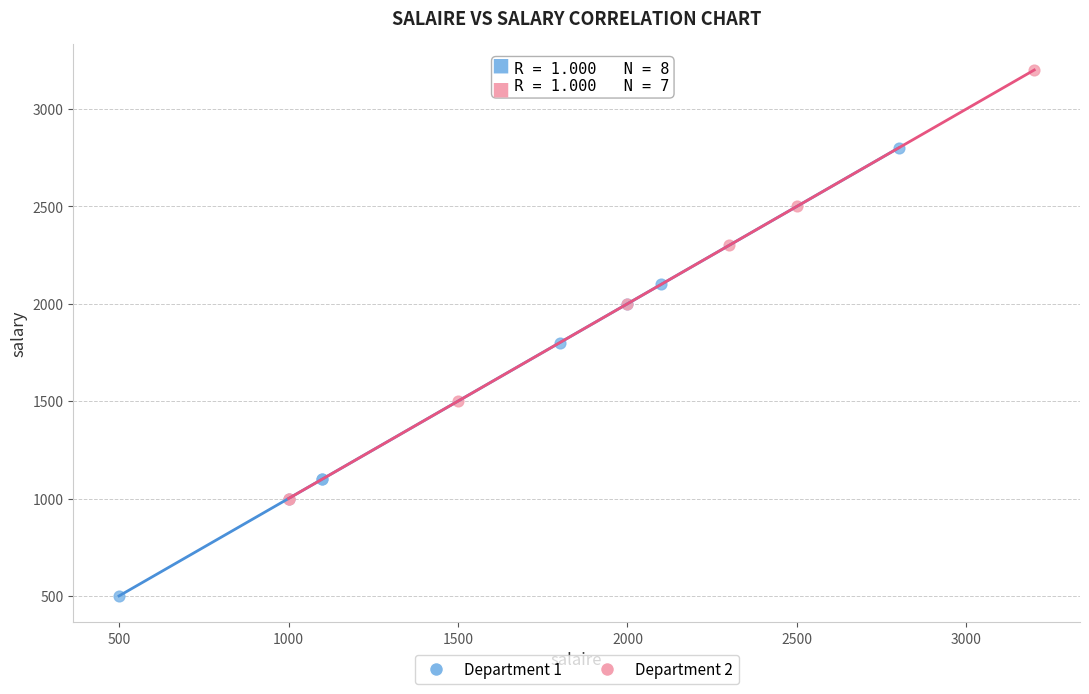

Which series has the widest spread of Y values?

Department 1